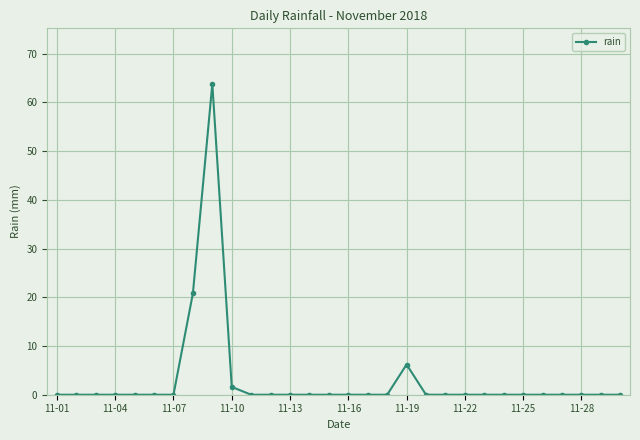

What is the greatest value displayed?

63.8